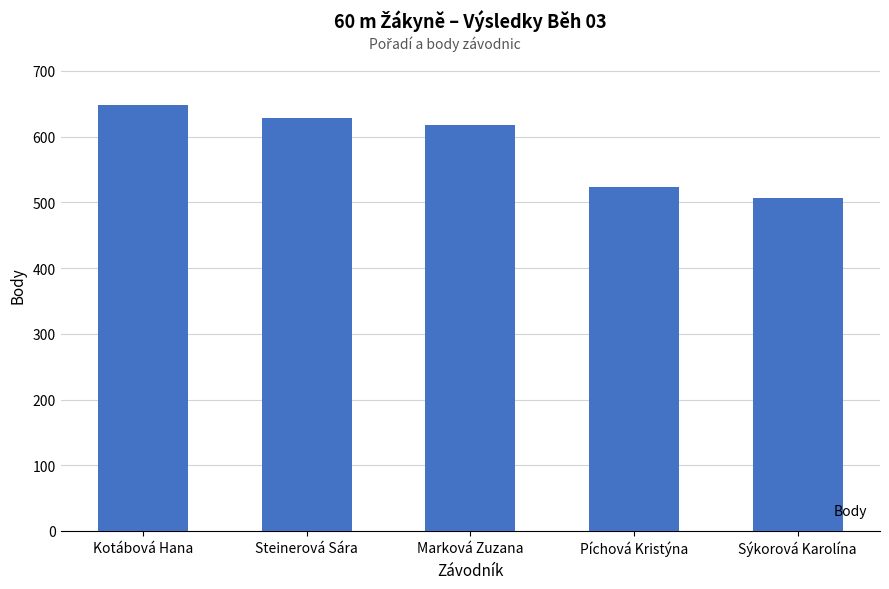

Does the chart contain any negative values?

No